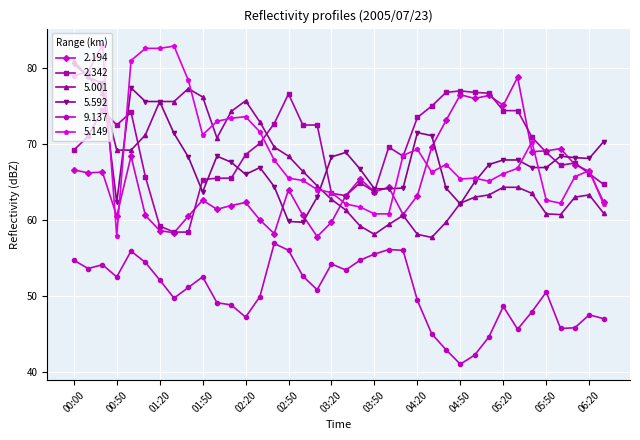

True or false: 9.137 and 5.001 intersect in this chart.

False